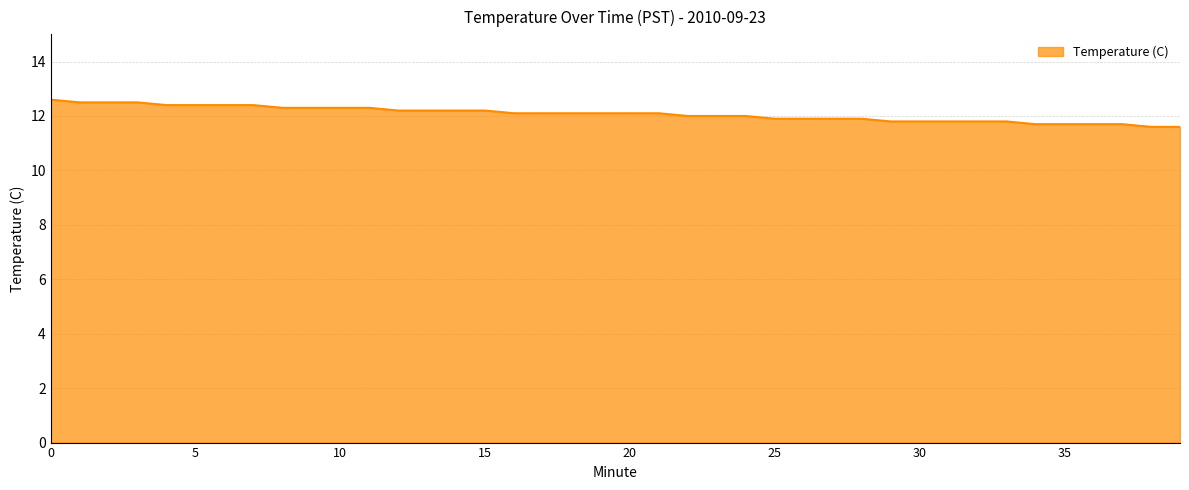

What is the difference between the maximum and second lowest values?

1.0